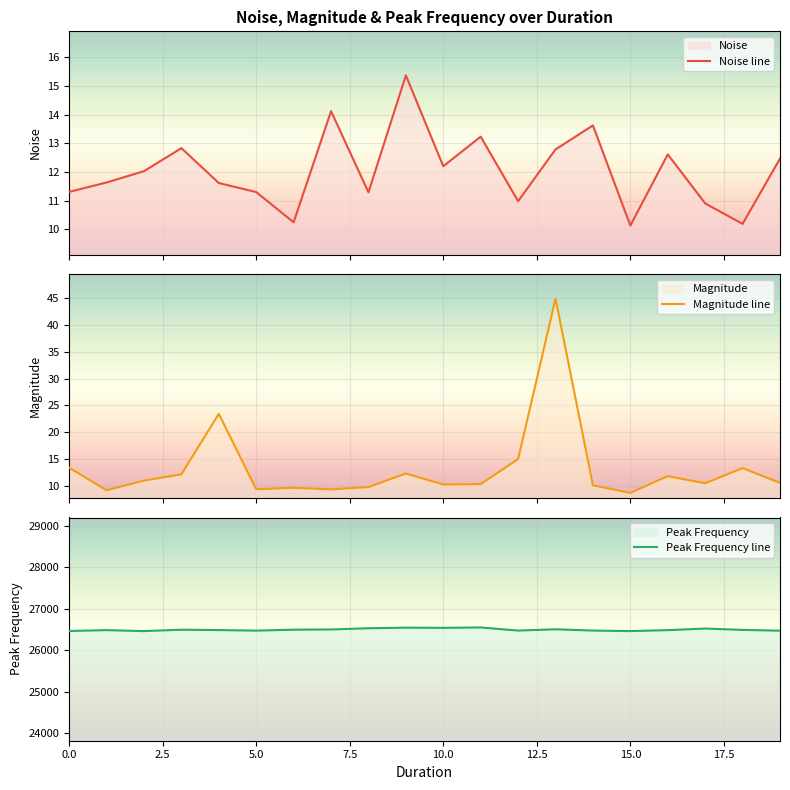

What is the maximum value for Noise line?

15.4